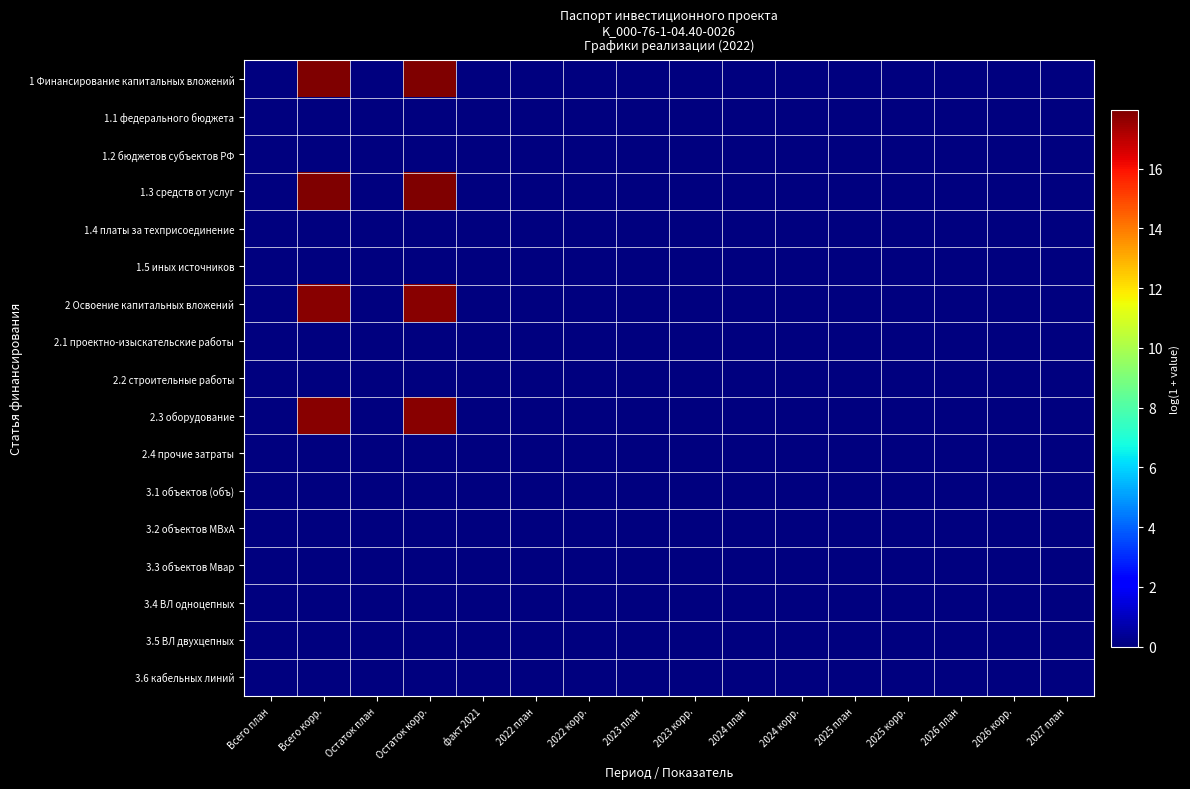

Reading right to left, extract all data points from this chart.

1 Финансирование капитальных вложений: 2027 план=0.0	2026 корр.=0.0	2026 план=0.0	2025 корр.=0.0	2025 план=0.0	2024 корр.=0.0	2024 план=0.0	2023 корр.=0.0	2023 план=0.0	2022 корр.=0.0	2022 план=0.0	факт 2021=0.0	Остаток корр.=18.0	Остаток план=0.0	Всего корр.=18.0	Всего план=0.0
1.1 федерального бюджета: 2027 план=0.0	2026 корр.=0.0	2026 план=0.0	2025 корр.=0.0	2025 план=0.0	2024 корр.=0.0	2024 план=0.0	2023 корр.=0.0	2023 план=0.0	2022 корр.=0.0	2022 план=0.0	факт 2021=0.0	Остаток корр.=0.0	Остаток план=0.0	Всего корр.=0.0	Всего план=0.0
1.2 бюджетов субъектов РФ: 2027 план=0.0	2026 корр.=0.0	2026 план=0.0	2025 корр.=0.0	2025 план=0.0	2024 корр.=0.0	2024 план=0.0	2023 корр.=0.0	2023 план=0.0	2022 корр.=0.0	2022 план=0.0	факт 2021=0.0	Остаток корр.=0.0	Остаток план=0.0	Всего корр.=0.0	Всего план=0.0
1.3 средств от услуг: 2027 план=0.0	2026 корр.=0.0	2026 план=0.0	2025 корр.=0.0	2025 план=0.0	2024 корр.=0.0	2024 план=0.0	2023 корр.=0.0	2023 план=0.0	2022 корр.=0.0	2022 план=0.0	факт 2021=0.0	Остаток корр.=18.0	Остаток план=0.0	Всего корр.=18.0	Всего план=0.0
1.4 платы за техприсоединение: 2027 план=0.0	2026 корр.=0.0	2026 план=0.0	2025 корр.=0.0	2025 план=0.0	2024 корр.=0.0	2024 план=0.0	2023 корр.=0.0	2023 план=0.0	2022 корр.=0.0	2022 план=0.0	факт 2021=0.0	Остаток корр.=0.0	Остаток план=0.0	Всего корр.=0.0	Всего план=0.0
1.5 иных источников: 2027 план=0.0	2026 корр.=0.0	2026 план=0.0	2025 корр.=0.0	2025 план=0.0	2024 корр.=0.0	2024 план=0.0	2023 корр.=0.0	2023 план=0.0	2022 корр.=0.0	2022 план=0.0	факт 2021=0.0	Остаток корр.=0.0	Остаток план=0.0	Всего корр.=0.0	Всего план=0.0
2 Освоение капитальных вложений: 2027 план=0.0	2026 корр.=0.0	2026 план=0.0	2025 корр.=0.0	2025 план=0.0	2024 корр.=0.0	2024 план=0.0	2023 корр.=0.0	2023 план=0.0	2022 корр.=0.0	2022 план=0.0	факт 2021=0.0	Остаток корр.=17.8	Остаток план=0.0	Всего корр.=17.8	Всего план=0.0
2.1 проектно-изыскательские работы: 2027 план=0.0	2026 корр.=0.0	2026 план=0.0	2025 корр.=0.0	2025 план=0.0	2024 корр.=0.0	2024 план=0.0	2023 корр.=0.0	2023 план=0.0	2022 корр.=0.0	2022 план=0.0	факт 2021=0.0	Остаток корр.=0.0	Остаток план=0.0	Всего корр.=0.0	Всего план=0.0
2.2 строительные работы: 2027 план=0.0	2026 корр.=0.0	2026 план=0.0	2025 корр.=0.0	2025 план=0.0	2024 корр.=0.0	2024 план=0.0	2023 корр.=0.0	2023 план=0.0	2022 корр.=0.0	2022 план=0.0	факт 2021=0.0	Остаток корр.=0.0	Остаток план=0.0	Всего корр.=0.0	Всего план=0.0
2.3 оборудование: 2027 план=0.0	2026 корр.=0.0	2026 план=0.0	2025 корр.=0.0	2025 план=0.0	2024 корр.=0.0	2024 план=0.0	2023 корр.=0.0	2023 план=0.0	2022 корр.=0.0	2022 план=0.0	факт 2021=0.0	Остаток корр.=17.8	Остаток план=0.0	Всего корр.=17.8	Всего план=0.0
2.4 прочие затраты: 2027 план=0.0	2026 корр.=0.0	2026 план=0.0	2025 корр.=0.0	2025 план=0.0	2024 корр.=0.0	2024 план=0.0	2023 корр.=0.0	2023 план=0.0	2022 корр.=0.0	2022 план=0.0	факт 2021=0.0	Остаток корр.=0.0	Остаток план=0.0	Всего корр.=0.0	Всего план=0.0
3.1 объектов (объ): 2027 план=0.0	2026 корр.=0.0	2026 план=0.0	2025 корр.=0.0	2025 план=0.0	2024 корр.=0.0	2024 план=0.0	2023 корр.=0.0	2023 план=0.0	2022 корр.=0.0	2022 план=0.0	факт 2021=0.0	Остаток корр.=0.0	Остаток план=0.0	Всего корр.=0.0	Всего план=0.0
3.2 объектов МВxА: 2027 план=0.0	2026 корр.=0.0	2026 план=0.0	2025 корр.=0.0	2025 план=0.0	2024 корр.=0.0	2024 план=0.0	2023 корр.=0.0	2023 план=0.0	2022 корр.=0.0	2022 план=0.0	факт 2021=0.0	Остаток корр.=0.0	Остаток план=0.0	Всего корр.=0.0	Всего план=0.0
3.3 объектов Мвар: 2027 план=0.0	2026 корр.=0.0	2026 план=0.0	2025 корр.=0.0	2025 план=0.0	2024 корр.=0.0	2024 план=0.0	2023 корр.=0.0	2023 план=0.0	2022 корр.=0.0	2022 план=0.0	факт 2021=0.0	Остаток корр.=0.0	Остаток план=0.0	Всего корр.=0.0	Всего план=0.0
3.4 ВЛ одноцепных: 2027 план=0.0	2026 корр.=0.0	2026 план=0.0	2025 корр.=0.0	2025 план=0.0	2024 корр.=0.0	2024 план=0.0	2023 корр.=0.0	2023 план=0.0	2022 корр.=0.0	2022 план=0.0	факт 2021=0.0	Остаток корр.=0.0	Остаток план=0.0	Всего корр.=0.0	Всего план=0.0
3.5 ВЛ двухцепных: 2027 план=0.0	2026 корр.=0.0	2026 план=0.0	2025 корр.=0.0	2025 план=0.0	2024 корр.=0.0	2024 план=0.0	2023 корр.=0.0	2023 план=0.0	2022 корр.=0.0	2022 план=0.0	факт 2021=0.0	Остаток корр.=0.0	Остаток план=0.0	Всего корр.=0.0	Всего план=0.0
3.6 кабельных линий: 2027 план=0.0	2026 корр.=0.0	2026 план=0.0	2025 корр.=0.0	2025 план=0.0	2024 корр.=0.0	2024 план=0.0	2023 корр.=0.0	2023 план=0.0	2022 корр.=0.0	2022 план=0.0	факт 2021=0.0	Остаток корр.=0.0	Остаток план=0.0	Всего корр.=0.0	Всего план=0.0